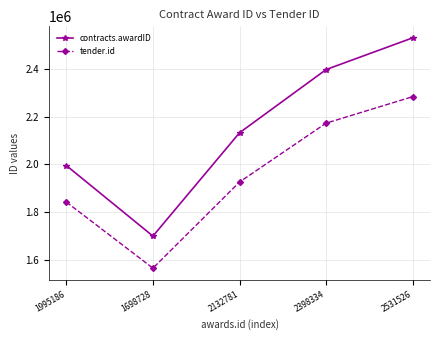

What is the spread (max minus min) of values at 1995186?

153440